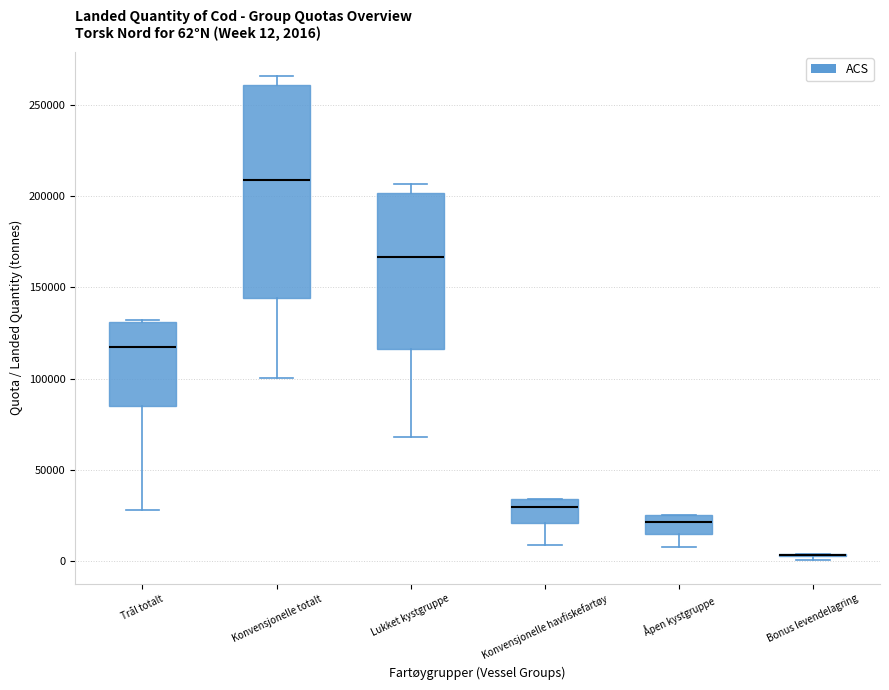

Which box is the tallest, from its lower edge to its upper edge?

Konvensjonelle totalt